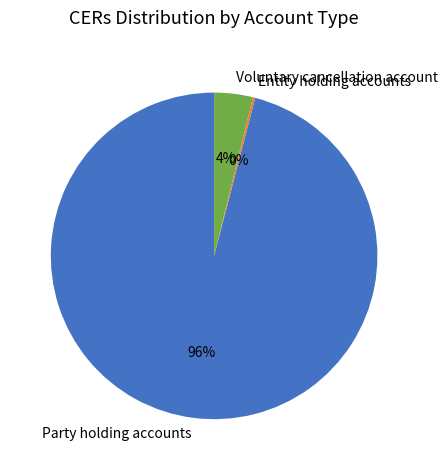

To the nearest percent, what is the average slice percentage?

33%